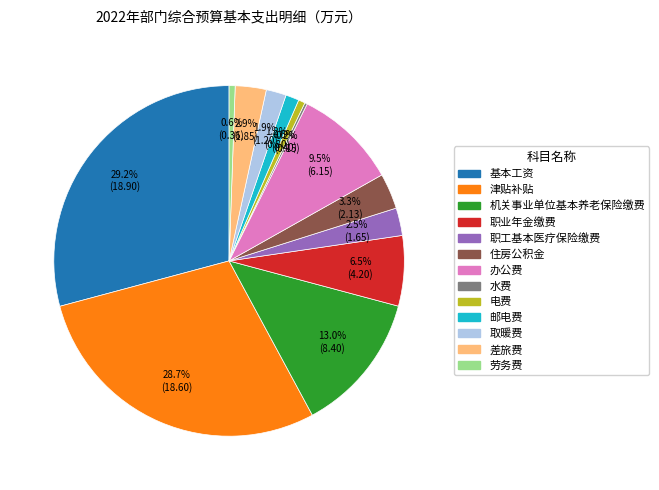

To the nearest percent, what is the combined percentage of 取暖费 and 电费?

2%